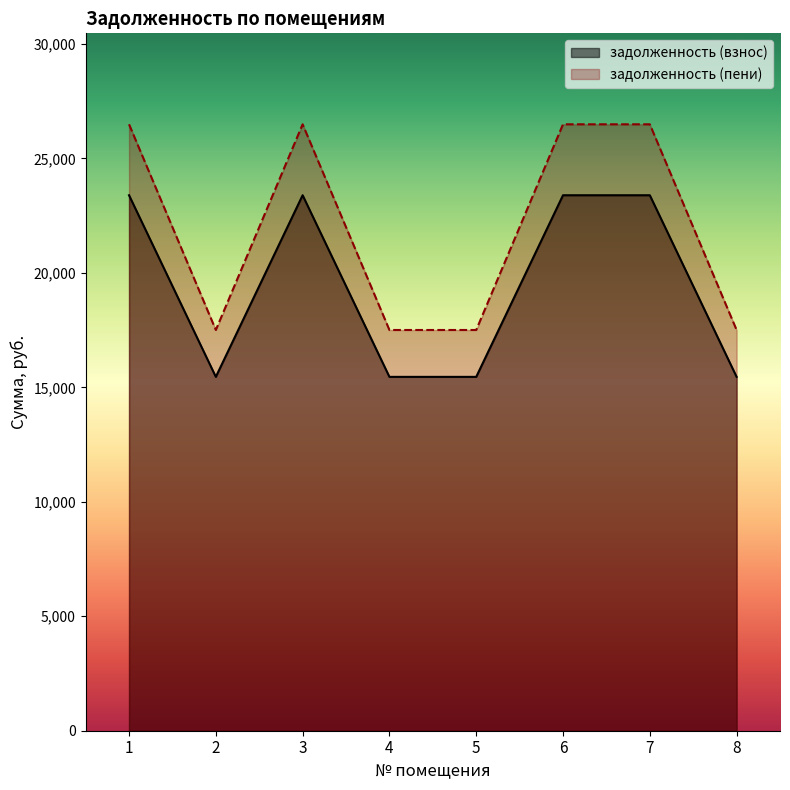

How many lines are shown in the chart?

2